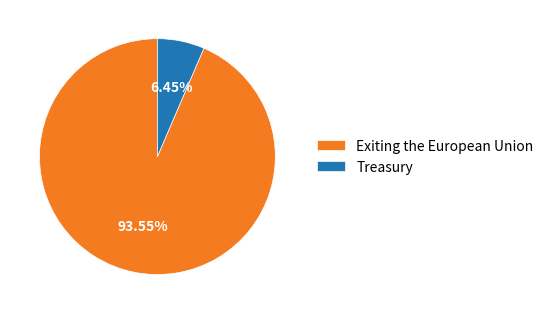

To the nearest percent, what percentage of the pie is Exiting the European Union?

94%